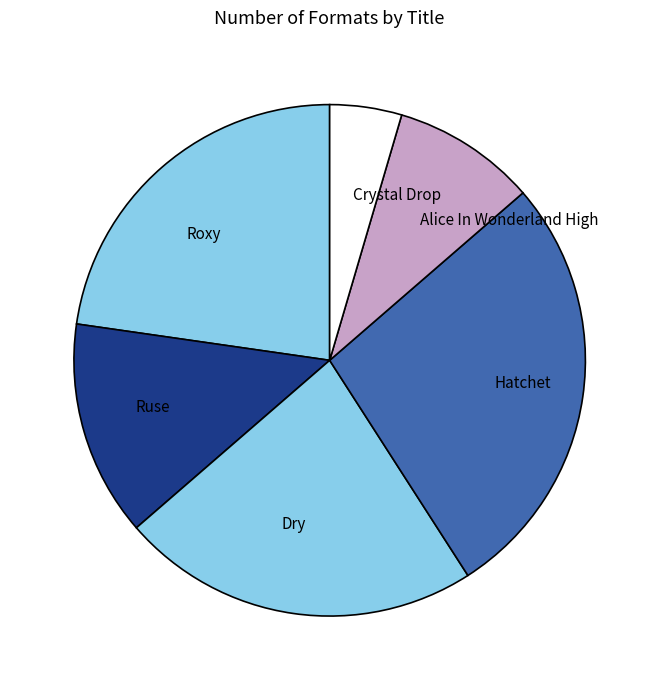

Which slice is the largest?

Hatchet